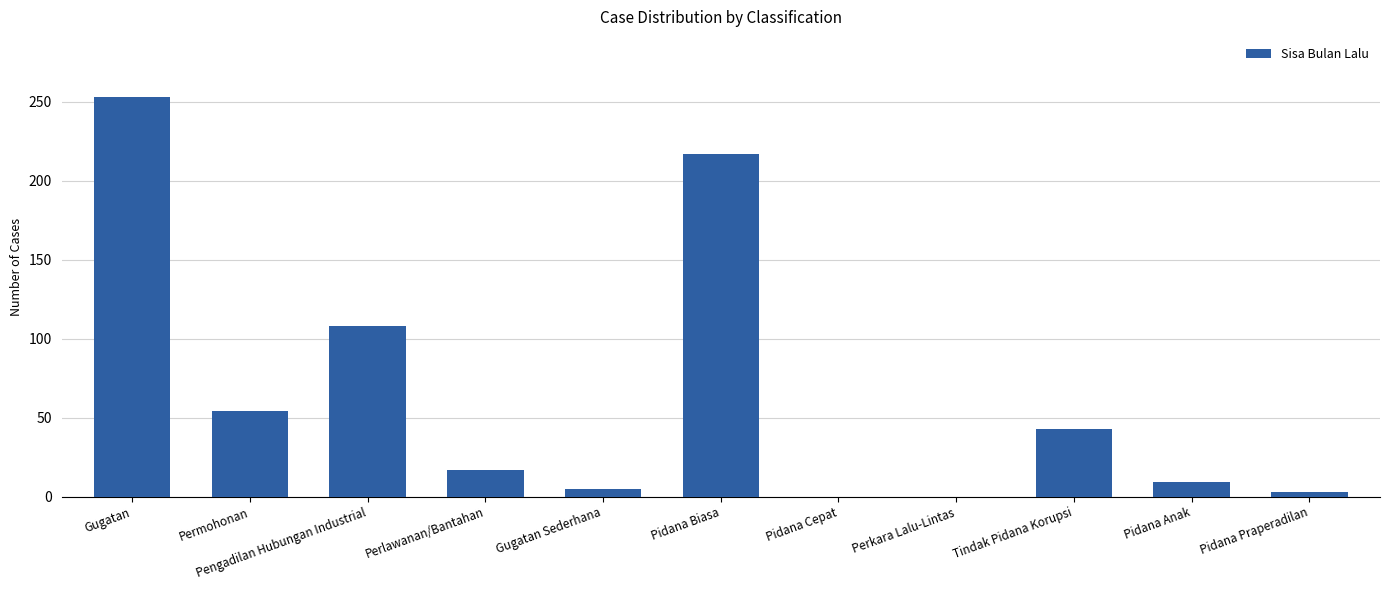

True or false: the data shows 69 at Gugatan.

False